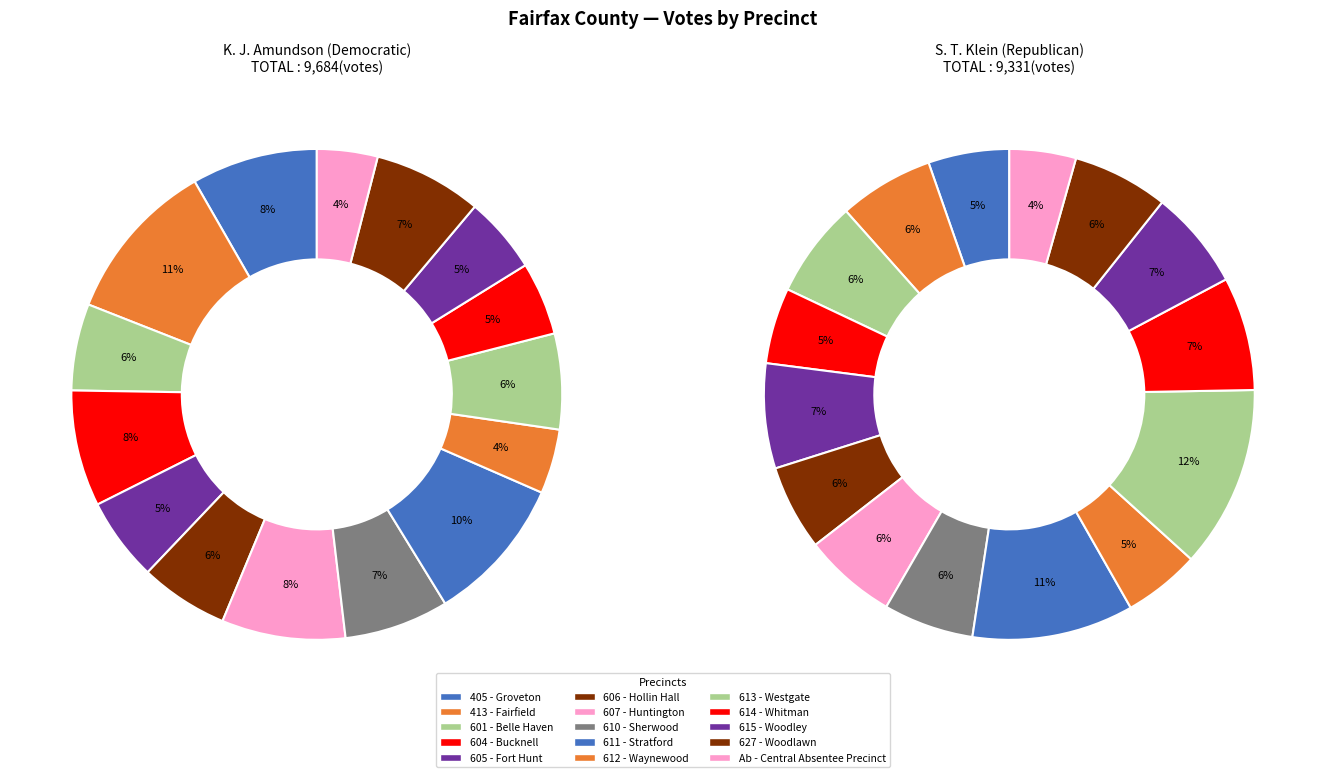

What percentage do 2 and 6 together represent?

13.9%